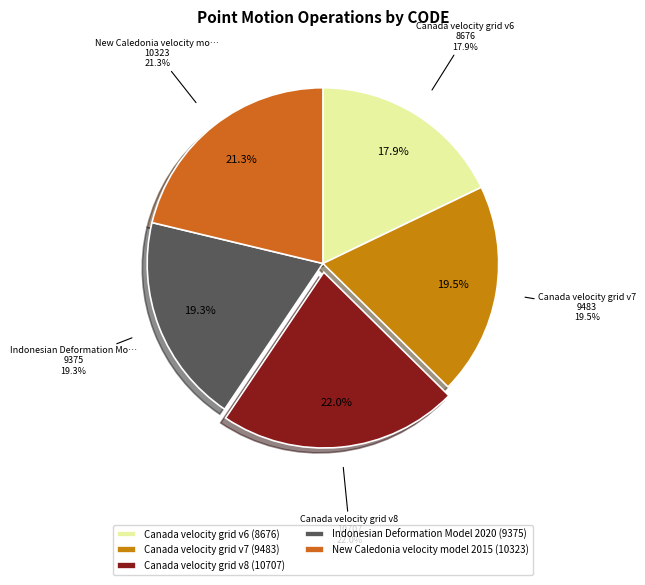

What percentage do New Caledonia velocity model 2015 and Canada velocity grid v7 together represent?

40.8%